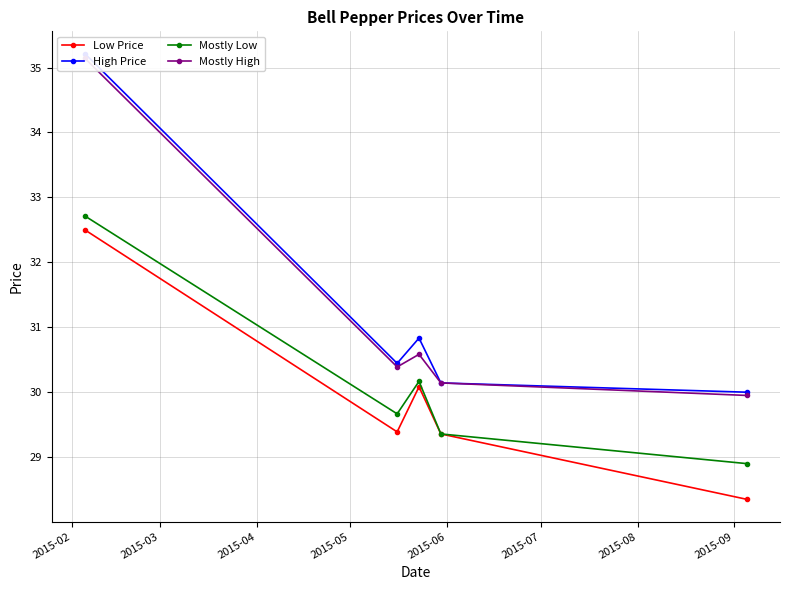

What is the difference between the maximum and second lowest values in the Low Price series?

3.1